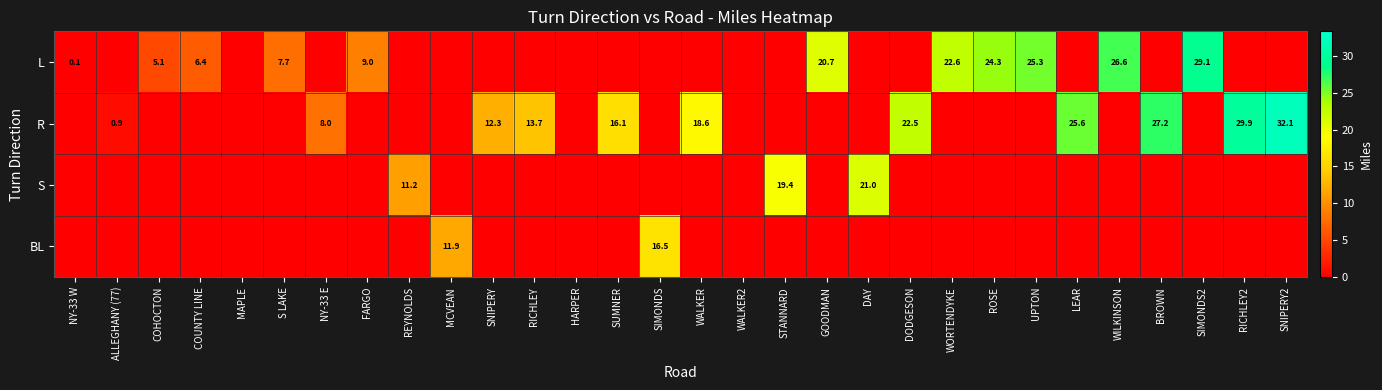

What is the average value of the R series?

6.9